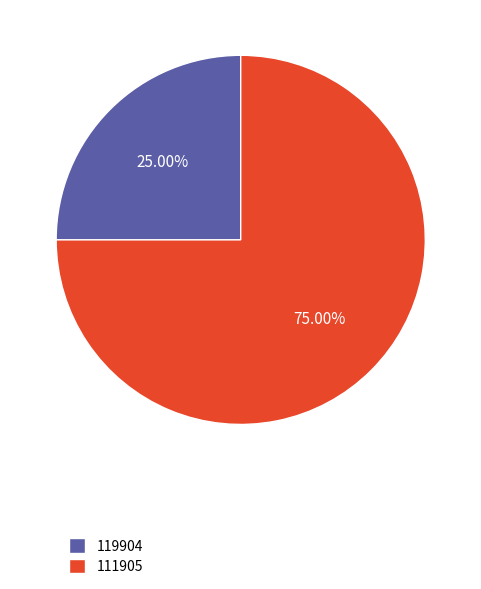

Rank the categories by value from highest to lowest.

111905, 119904